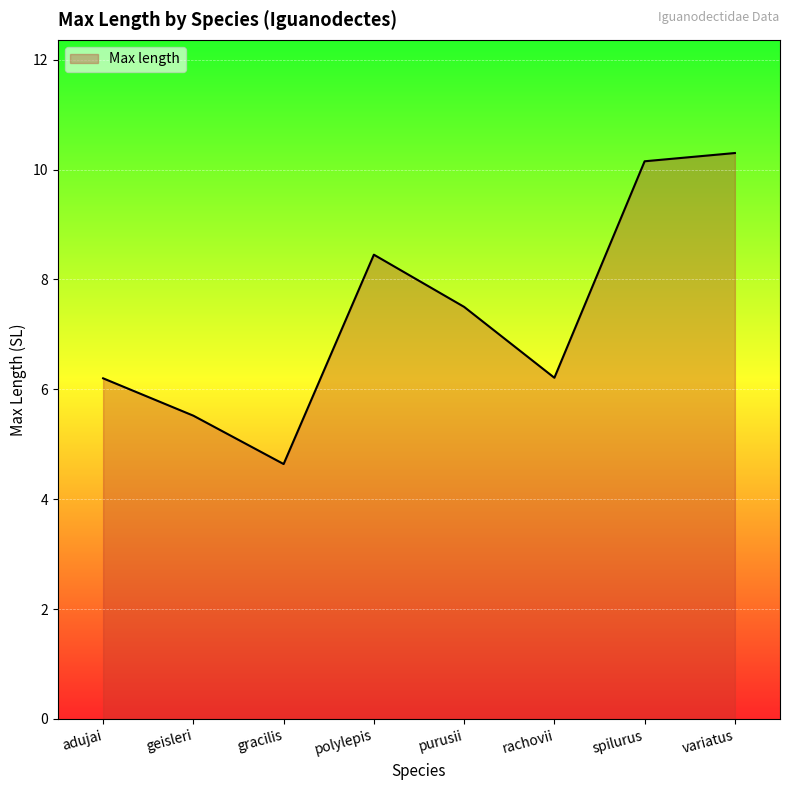

True or false: there are more than 0 points higher than both neighbors.

True